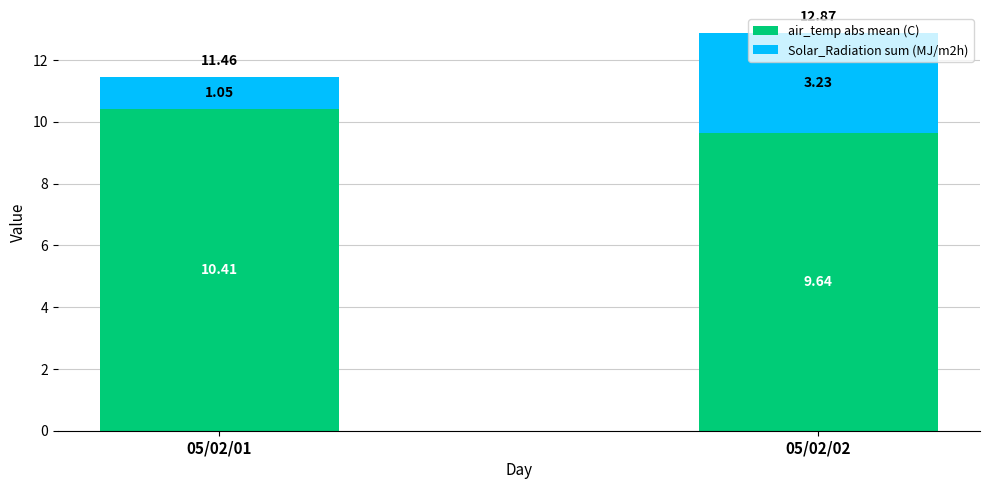

What is the difference between the air_temp abs mean (C) values at 05/02/02 and 05/02/01?

0.8